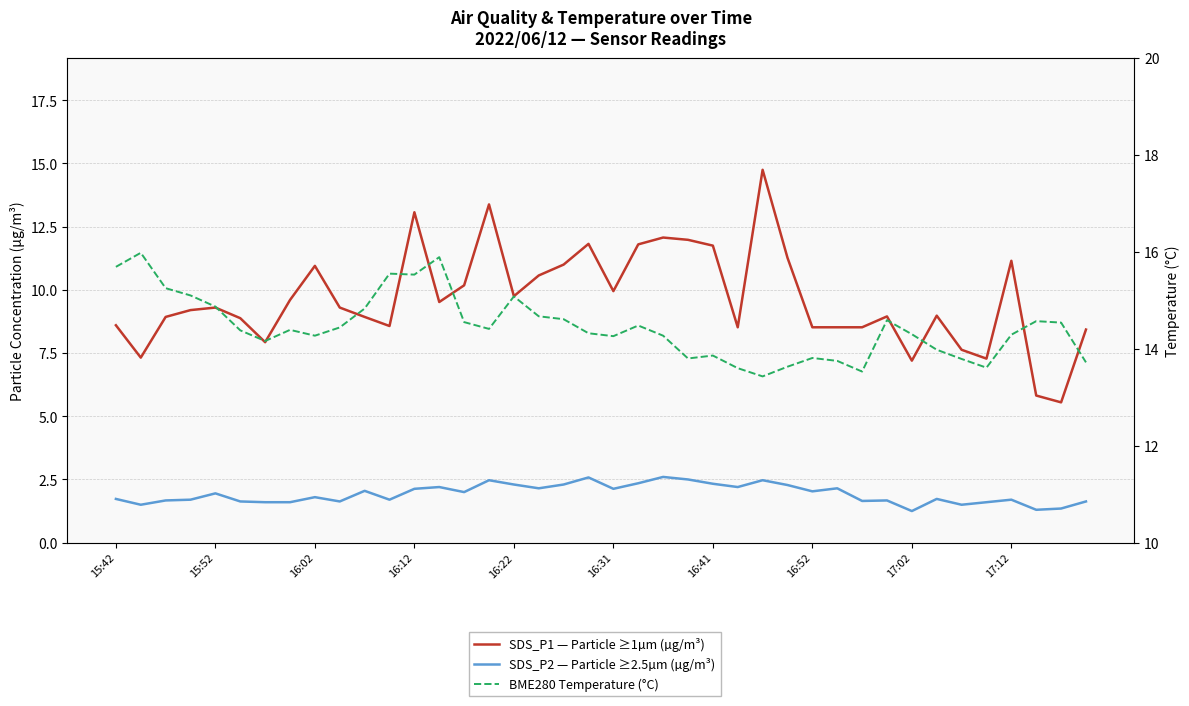

After their last crossing, which series has the higher values: SDS_P1 — Particle ≥1µm (µg/m³) or BME280 Temperature (°C)?

BME280 Temperature (°C)